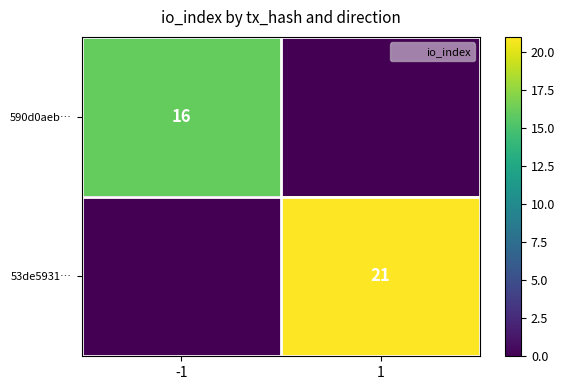

True or false: 590d0aeb… has a value of 16 at -1.

True